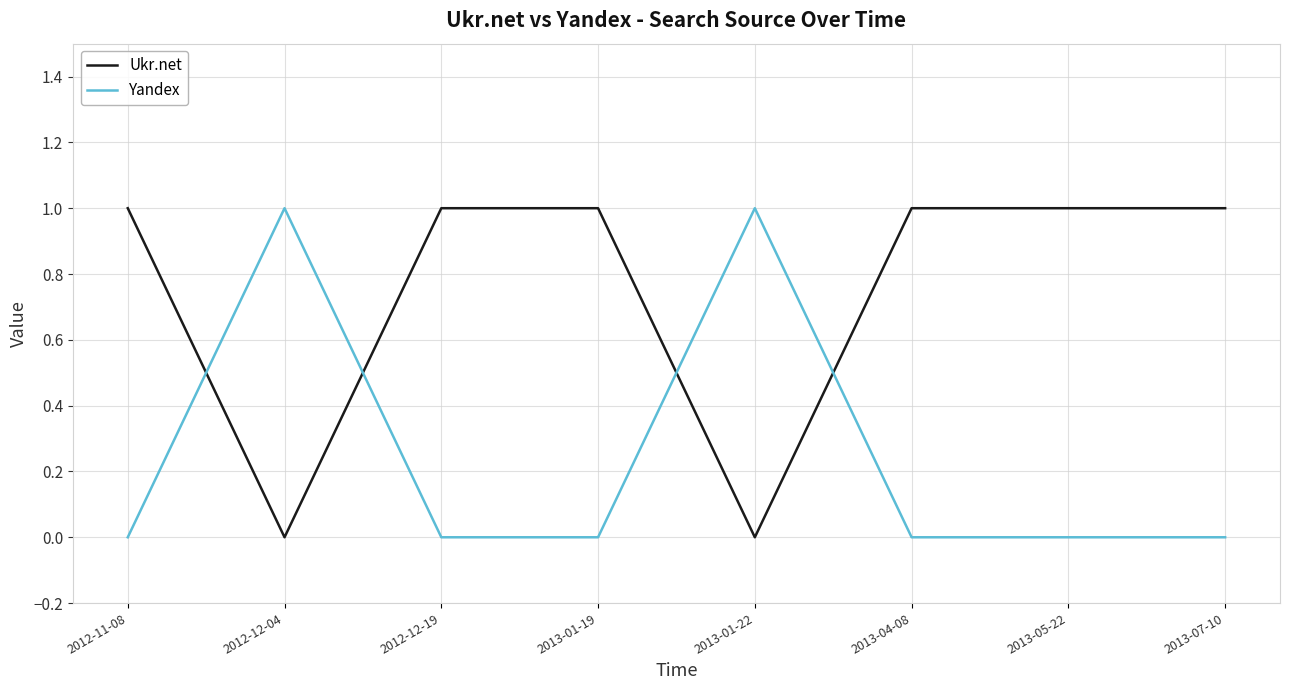

Rank the series by their average value, from lowest to highest.

Yandex, Ukr.net